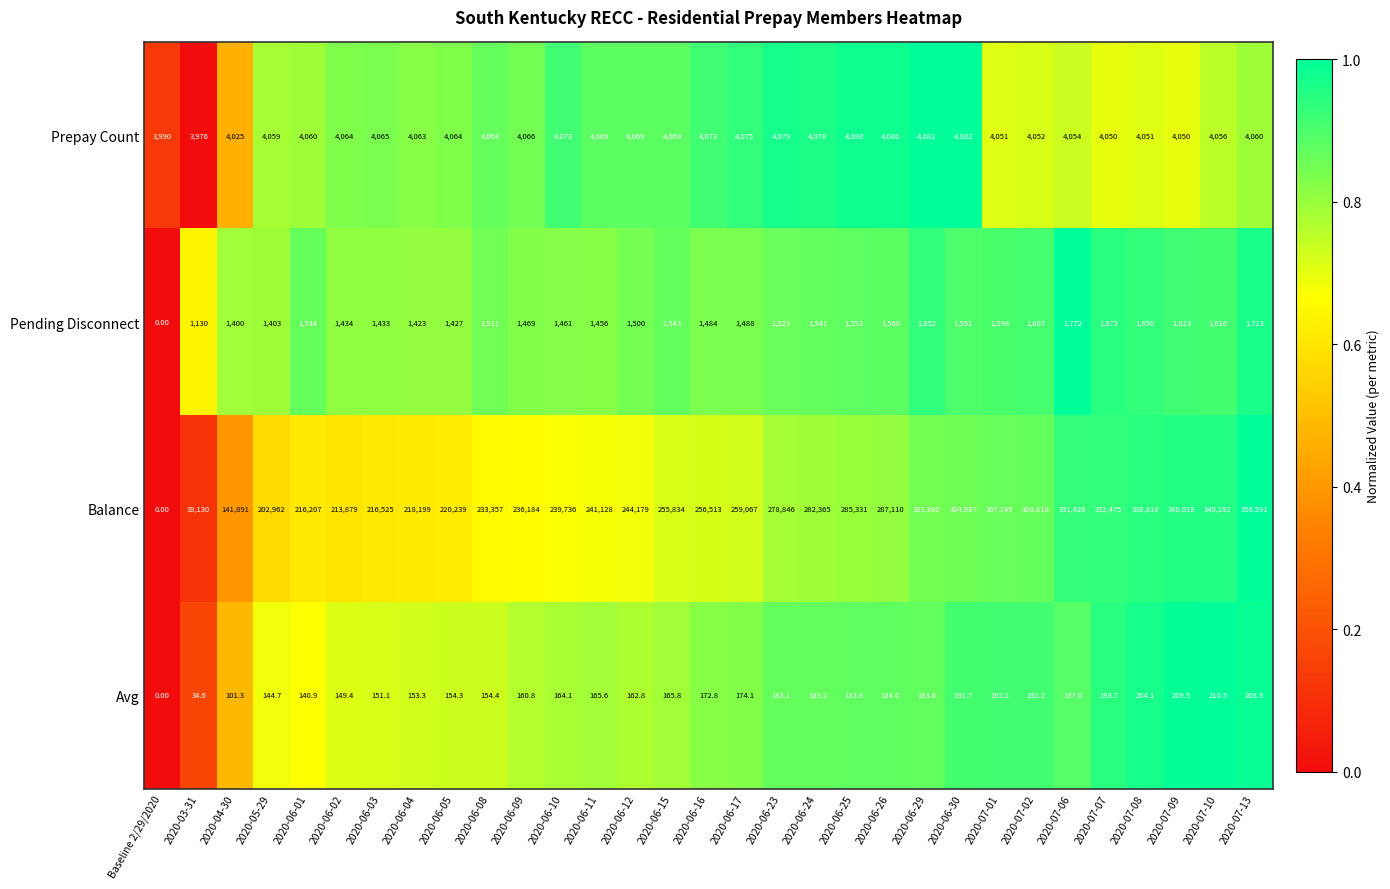

What is the spread (max minus min) of values at 2020-07-13?

356382.7